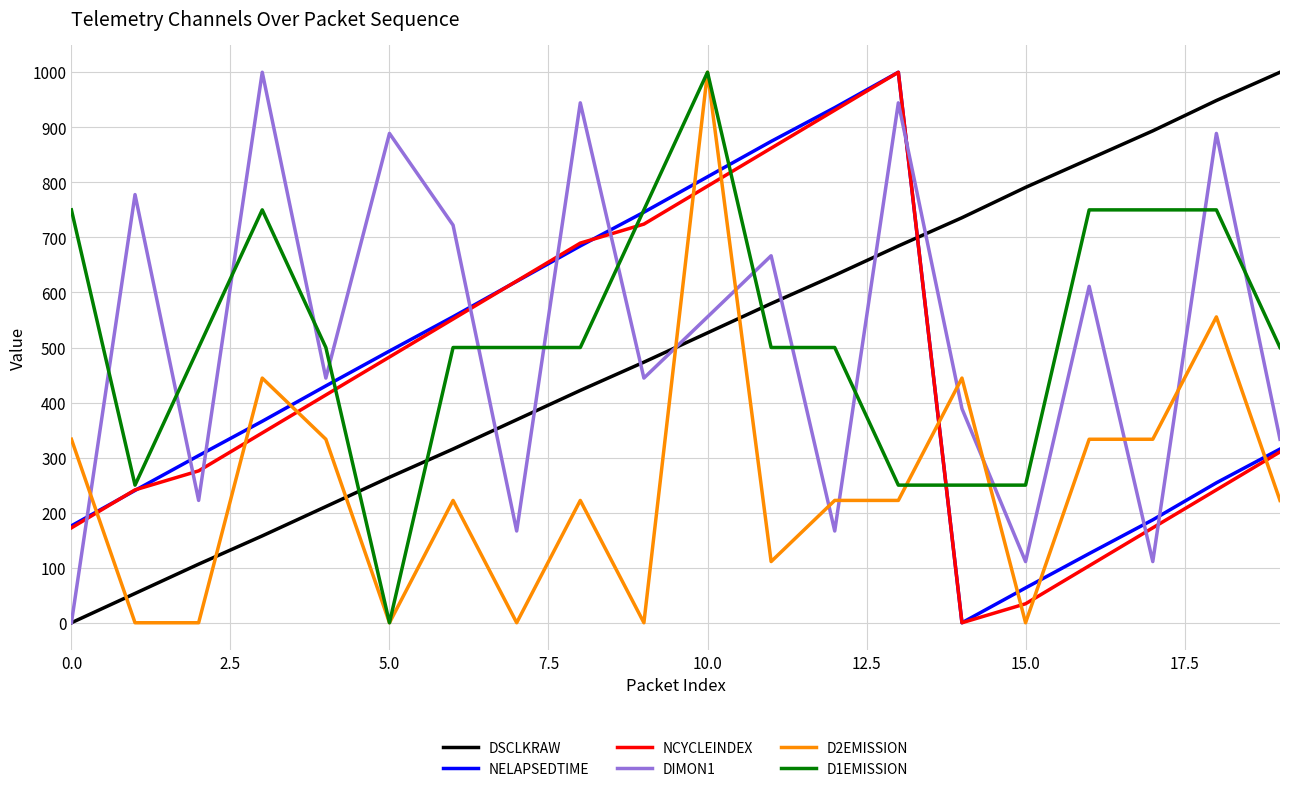

True or false: D2EMISSION and DSCLKRAW cross at least once.

True